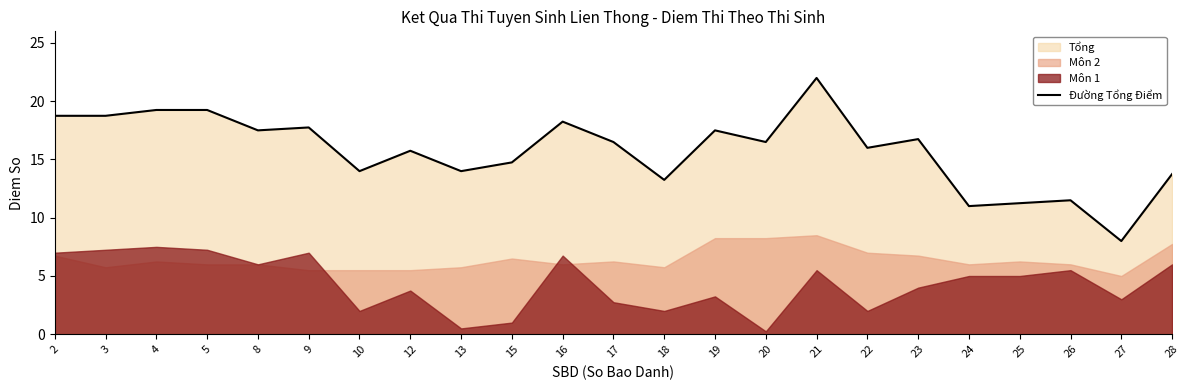

What is the difference between the second highest and second lowest values?

8.2